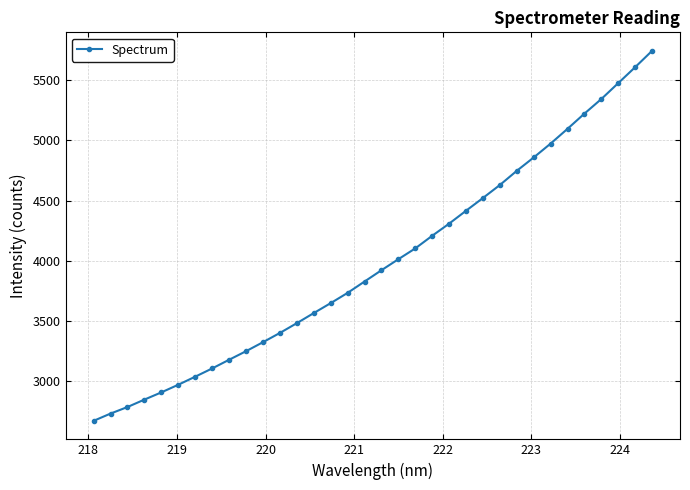

What is the greatest value displayed?

5745.8